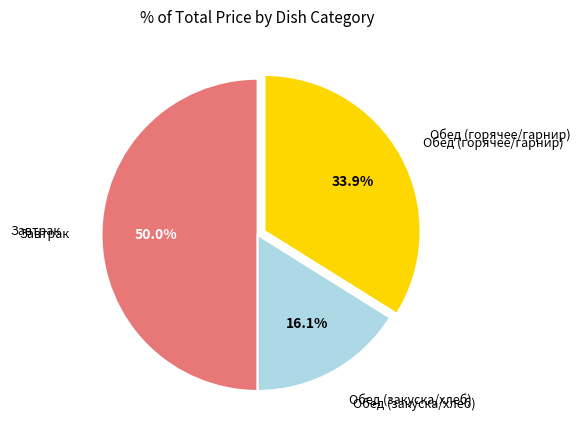

How many segments does this pie chart have?

3